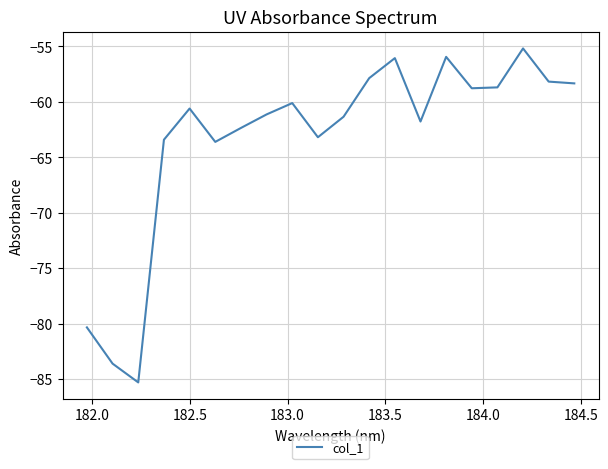

Does the chart have visible grid lines?

Yes